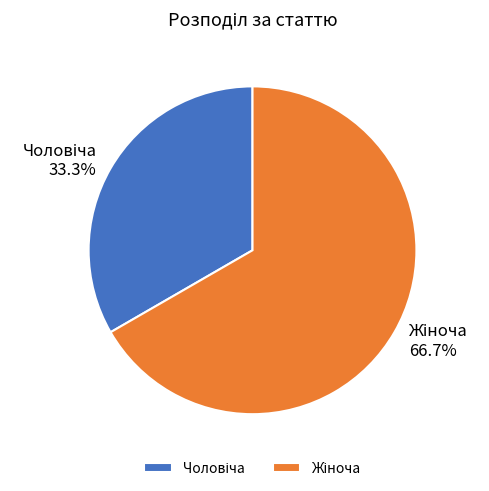

Is there a majority slice in this chart?

Yes